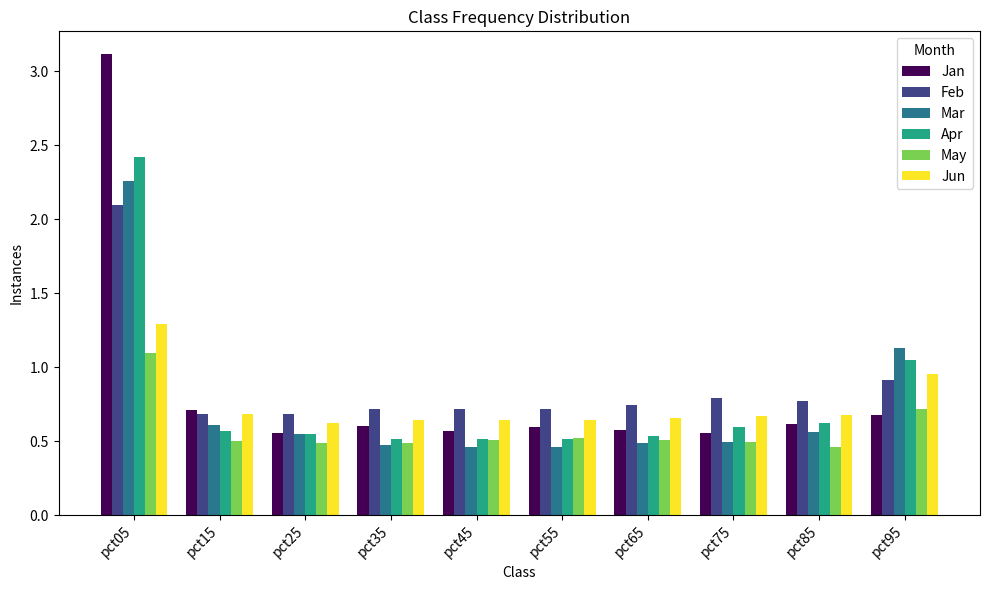

What is the difference between the Jan values at pct05 and pct95?

2.4